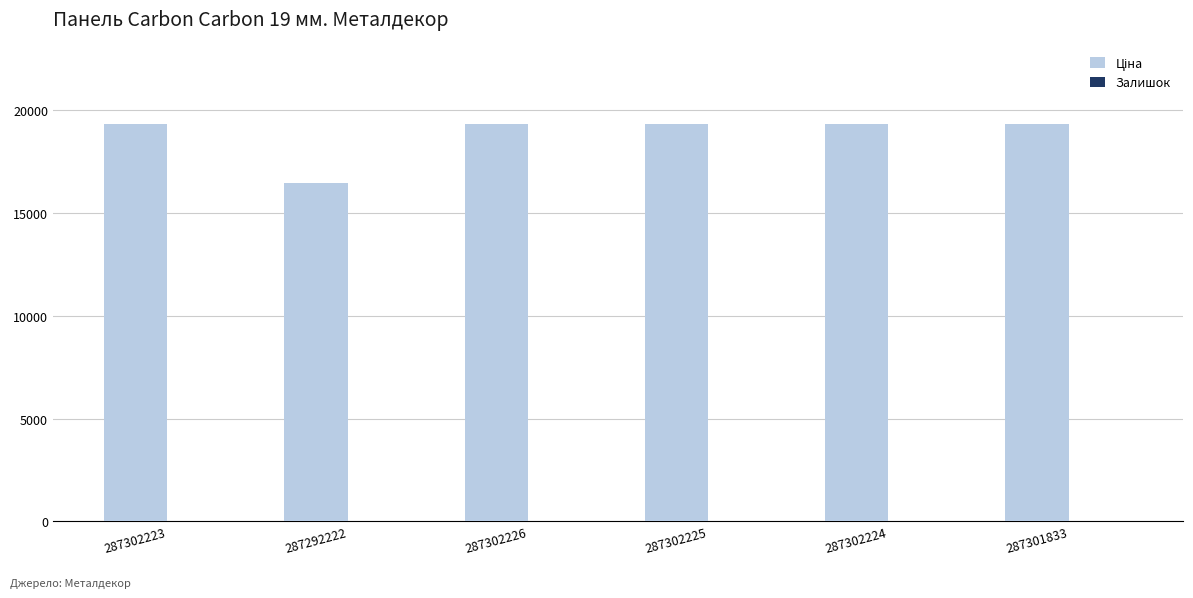

What is the greatest value displayed?

19343.1